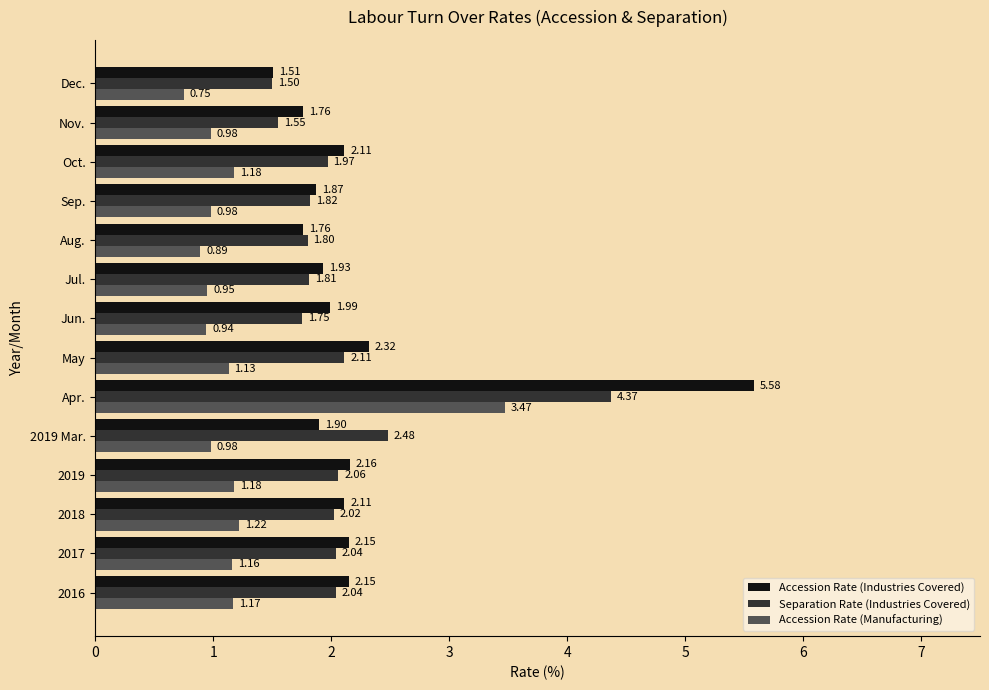

At which label does Separation Rate (Industries Covered) reach its peak?

Apr.